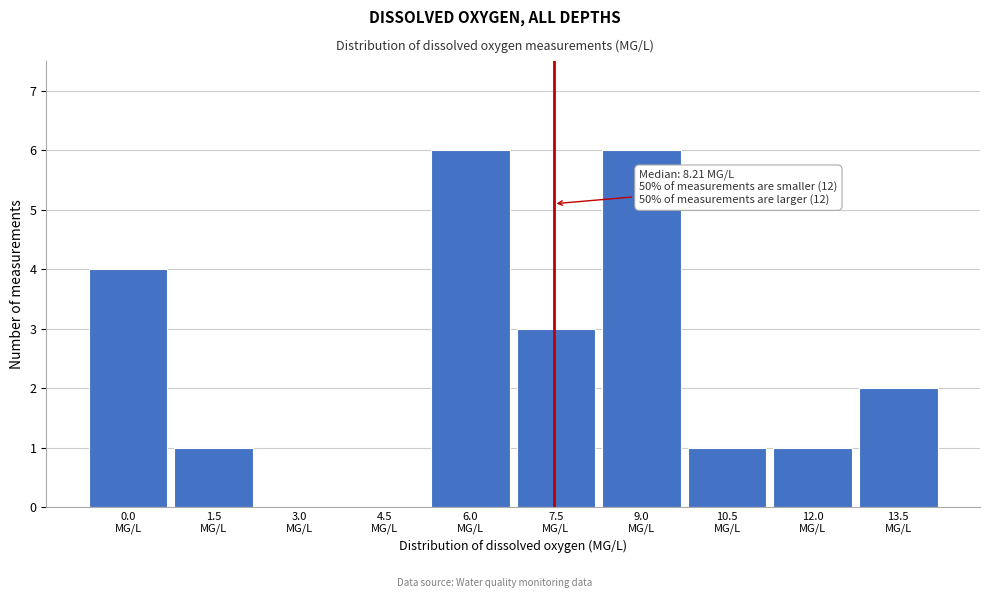

What is the greatest value displayed?

6